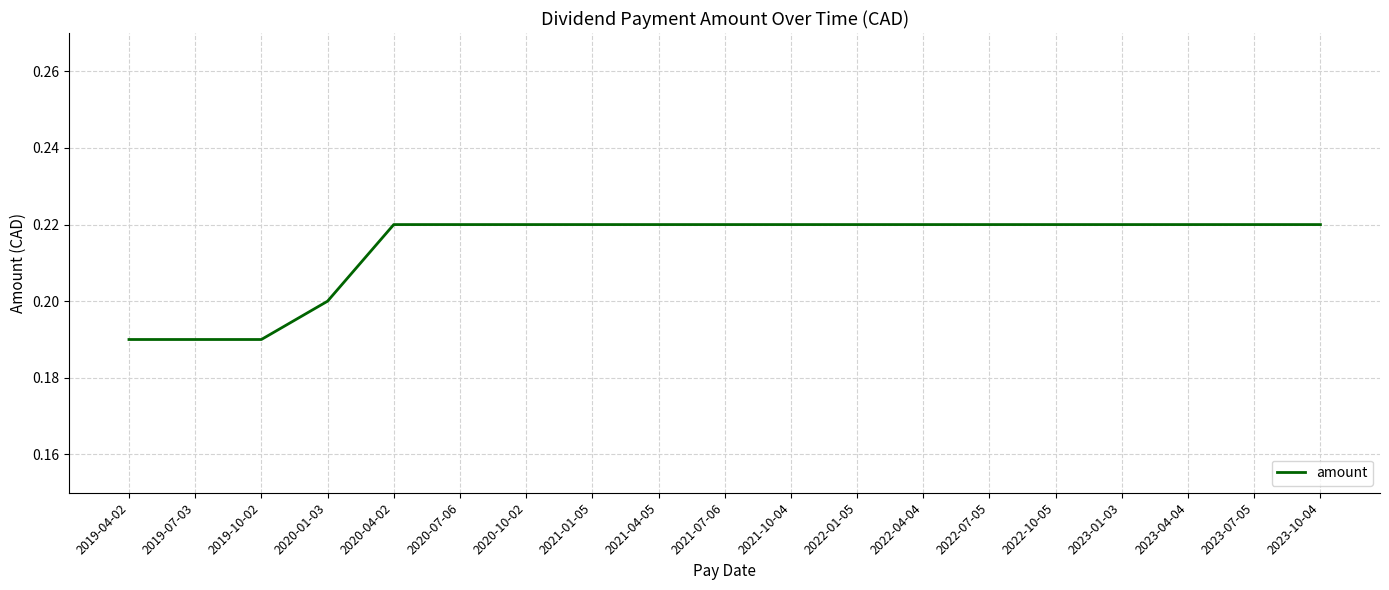

True or false: the data shows 0.2 at 2019-07-03.

True